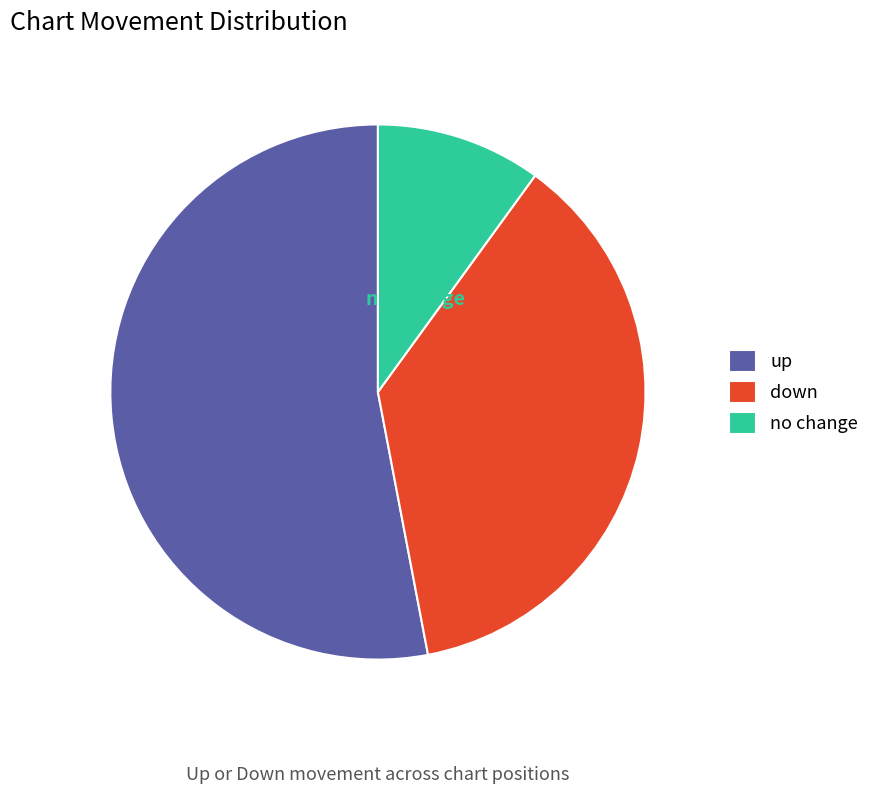

To the nearest percent, what is the combined percentage of down and up?

90%